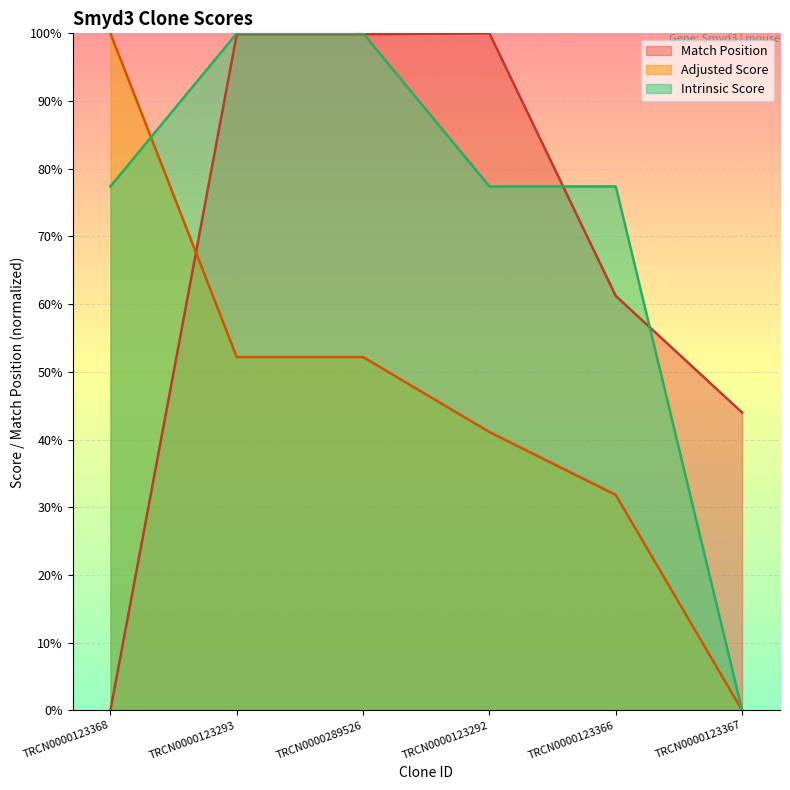

Rank the series by their average value, from lowest to highest.

Adjusted Score, Match Position, Intrinsic Score